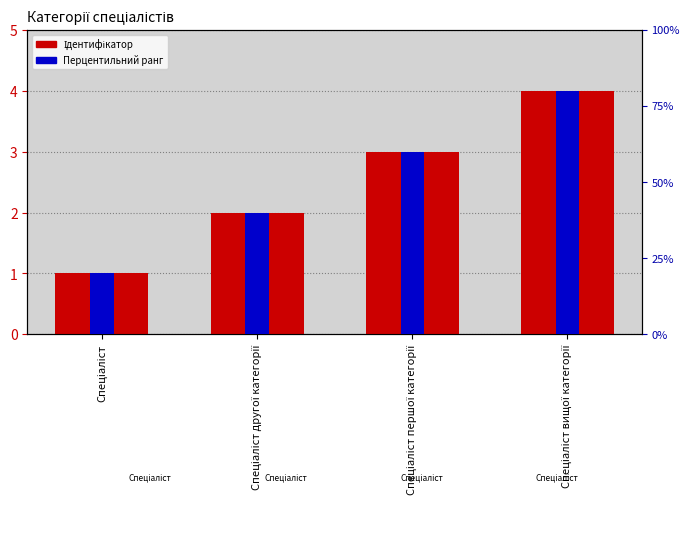

What is the value of the Ідентифікатор bar at the 2nd from the left?

2